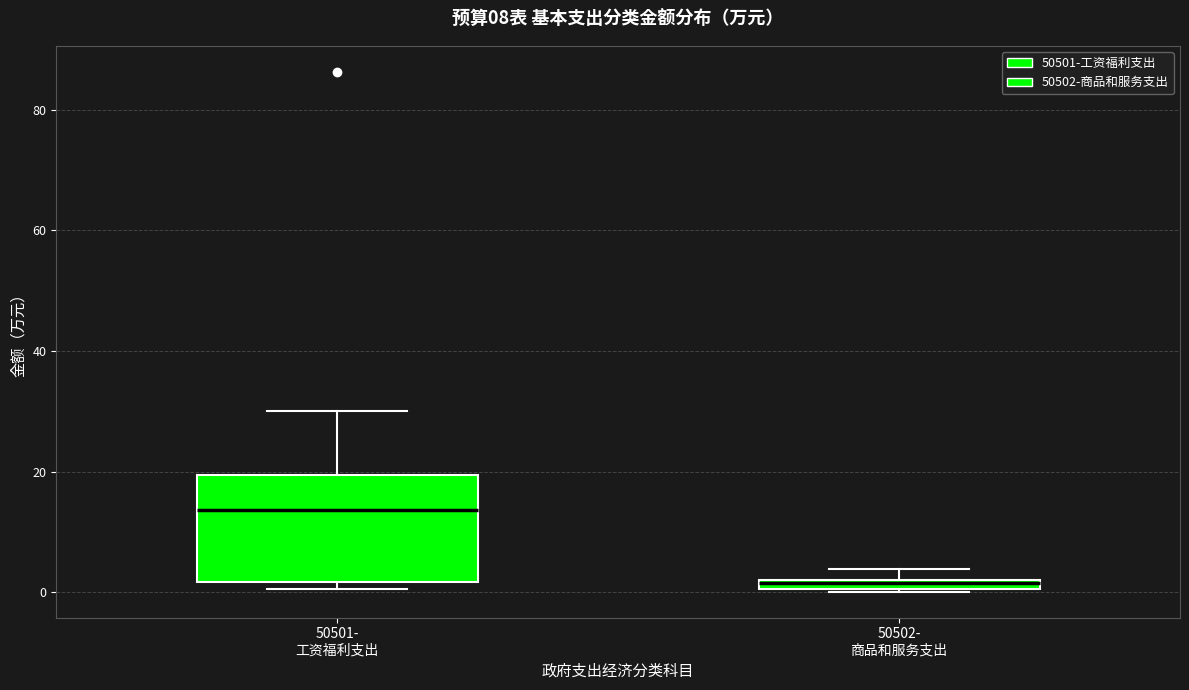

Which box is the tallest, from its lower edge to its upper edge?

50501- 工资福利支出